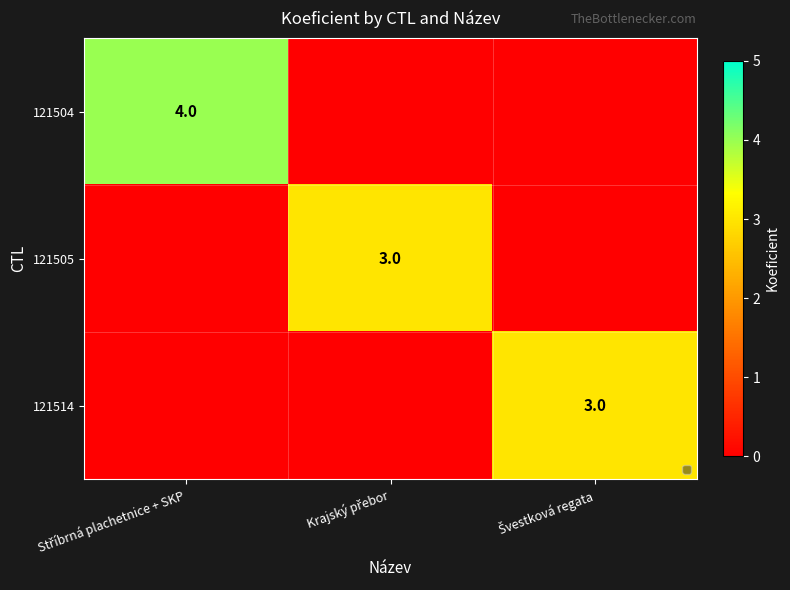

Is it true that 121504 equals 4 at Stříbrná plachetnice + SKP?

True